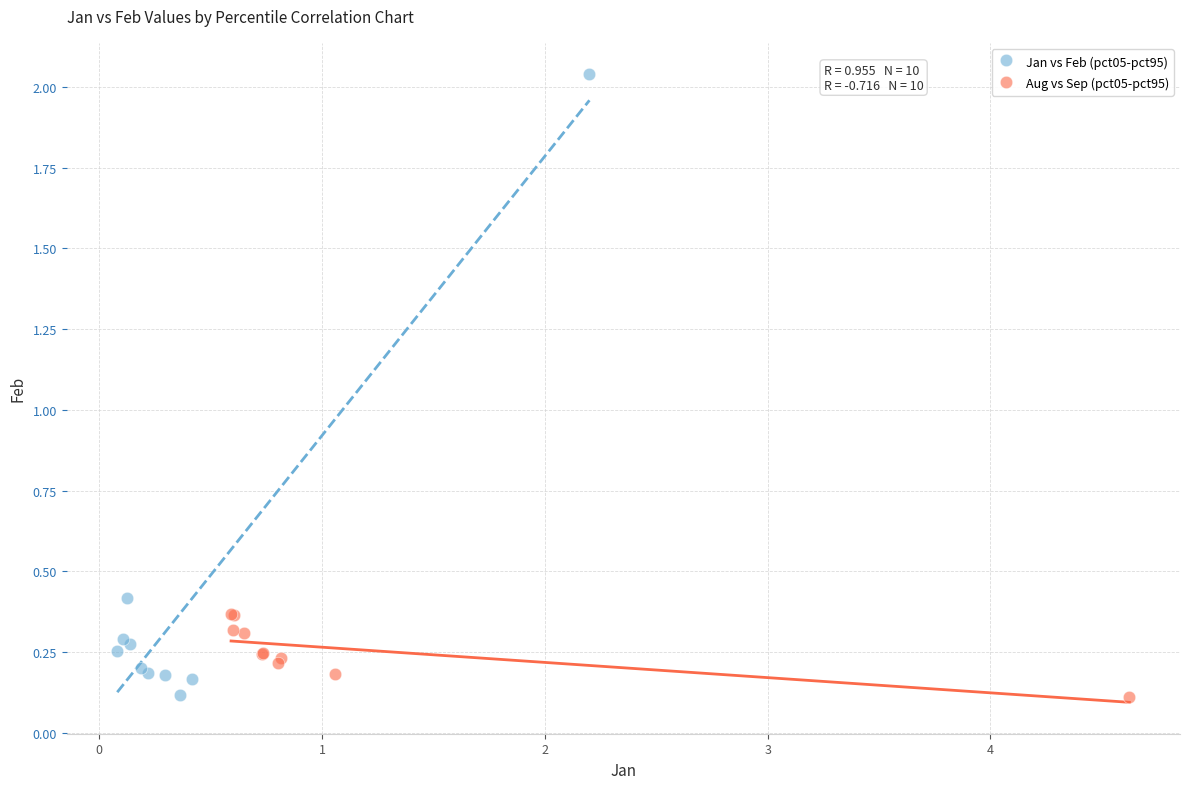

Which series has the largest Y range (max minus min)?

Jan vs Feb (pct05-pct95)